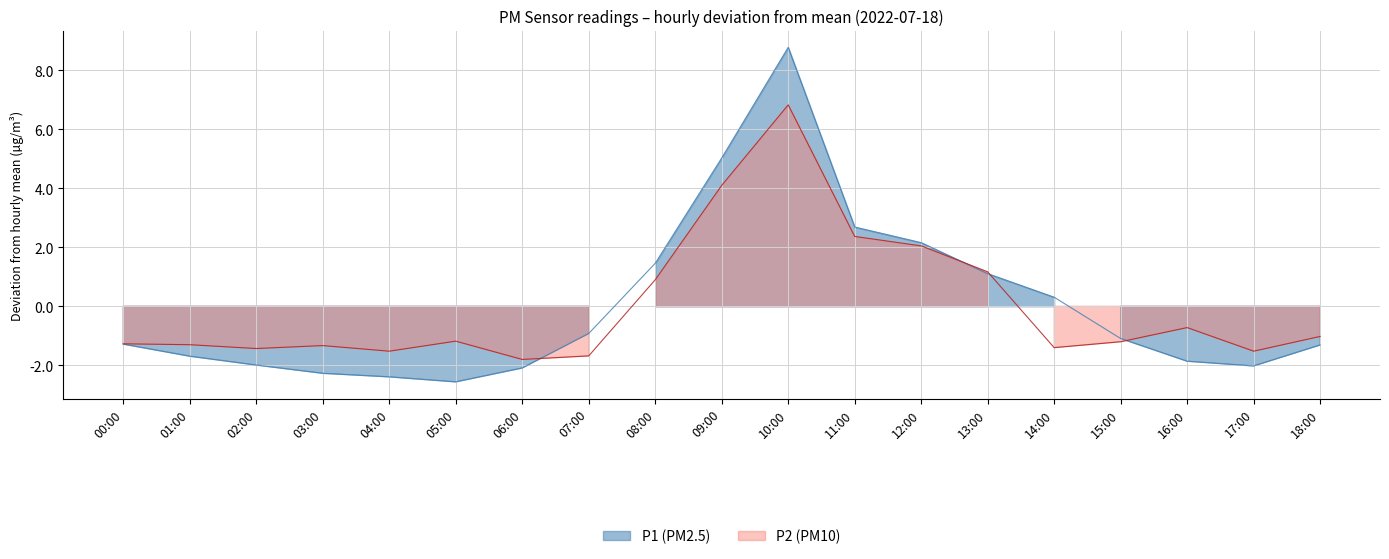

In P2, how many points are higher than both neighbors (excluding endpoints)?

4